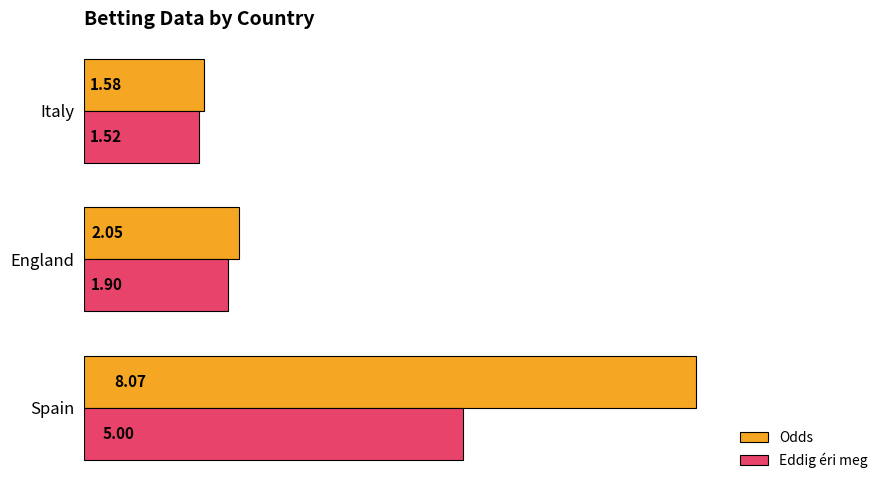

Which series has the largest range (max minus min)?

Odds